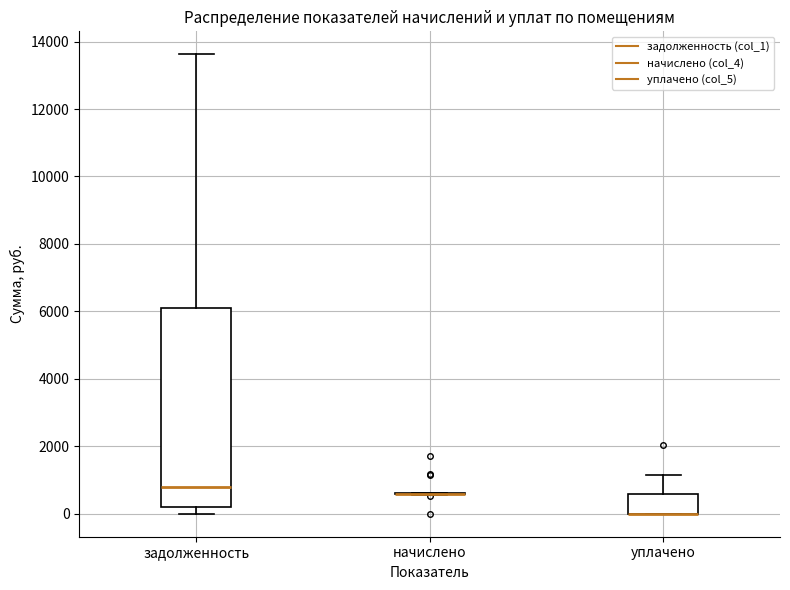

Which box is the tallest, from its lower edge to its upper edge?

задолженность